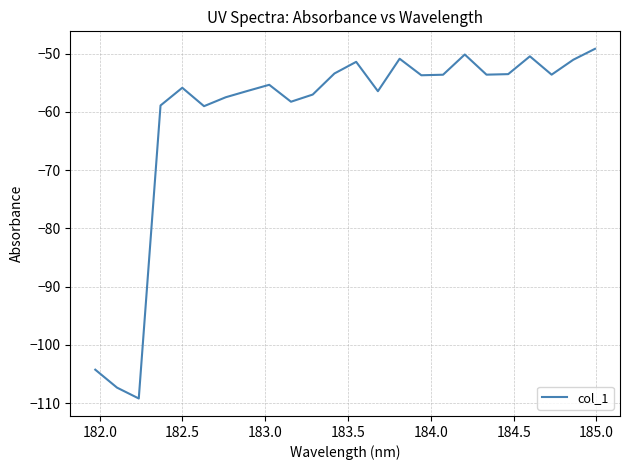

What is the difference between the maximum and minimum values?

60.0